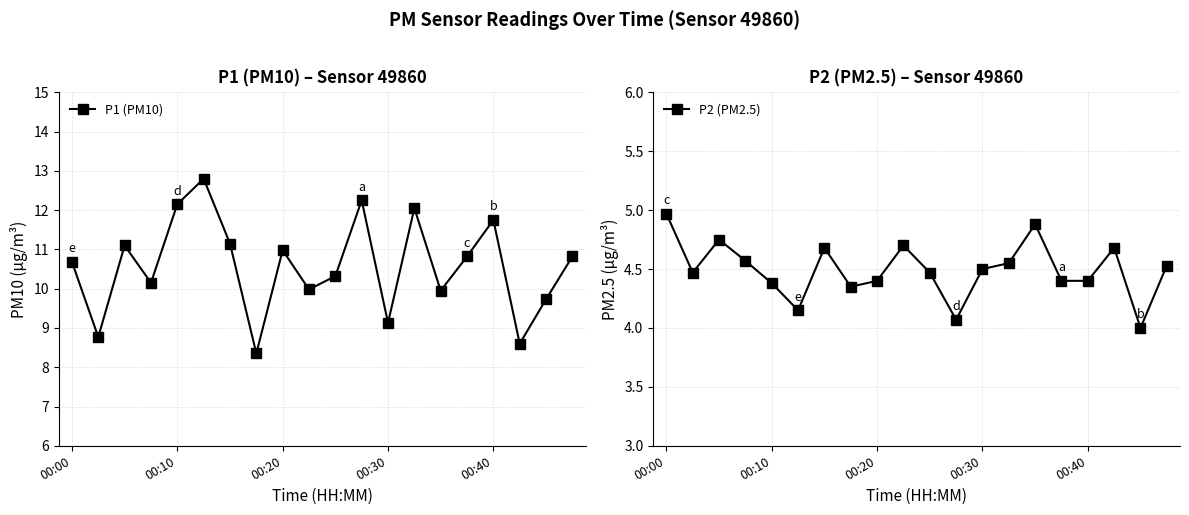

List the series in order of their overall mean, lowest first.

P2 (PM2.5), P1 (PM10)